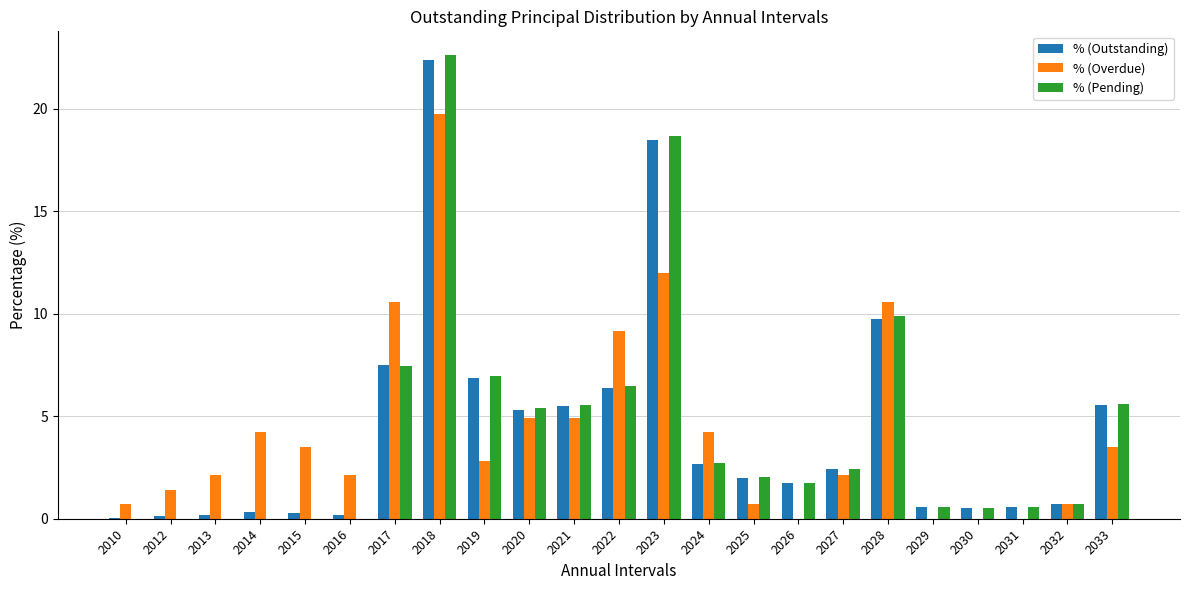

What is the sum of all % (Pending) values?

100.0